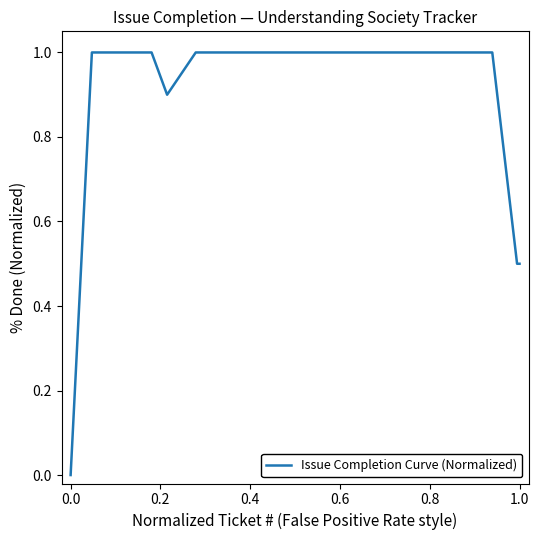

What is the difference between the maximum and minimum values?

1.0